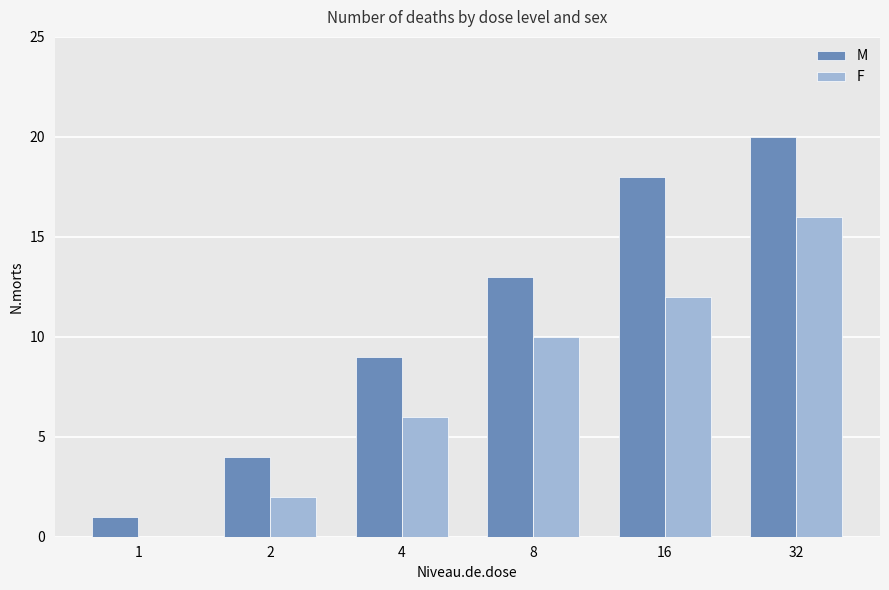

Are the bars horizontal?

No